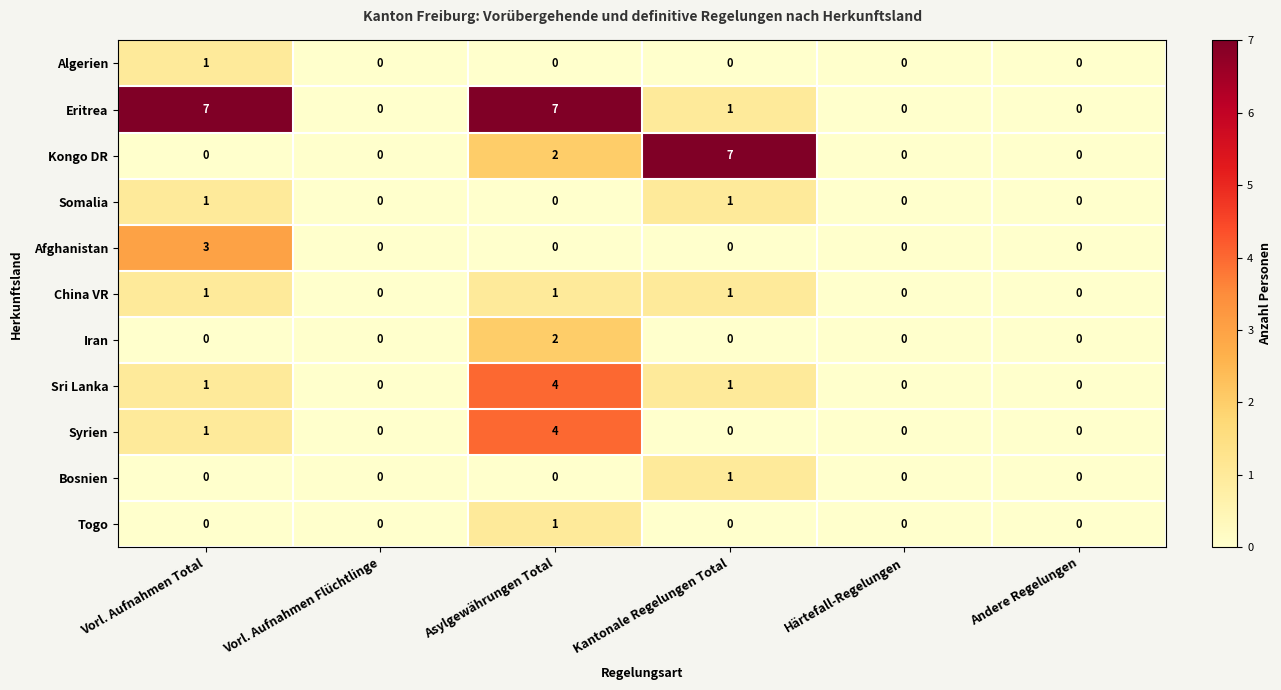

How many data points does each series have?

6